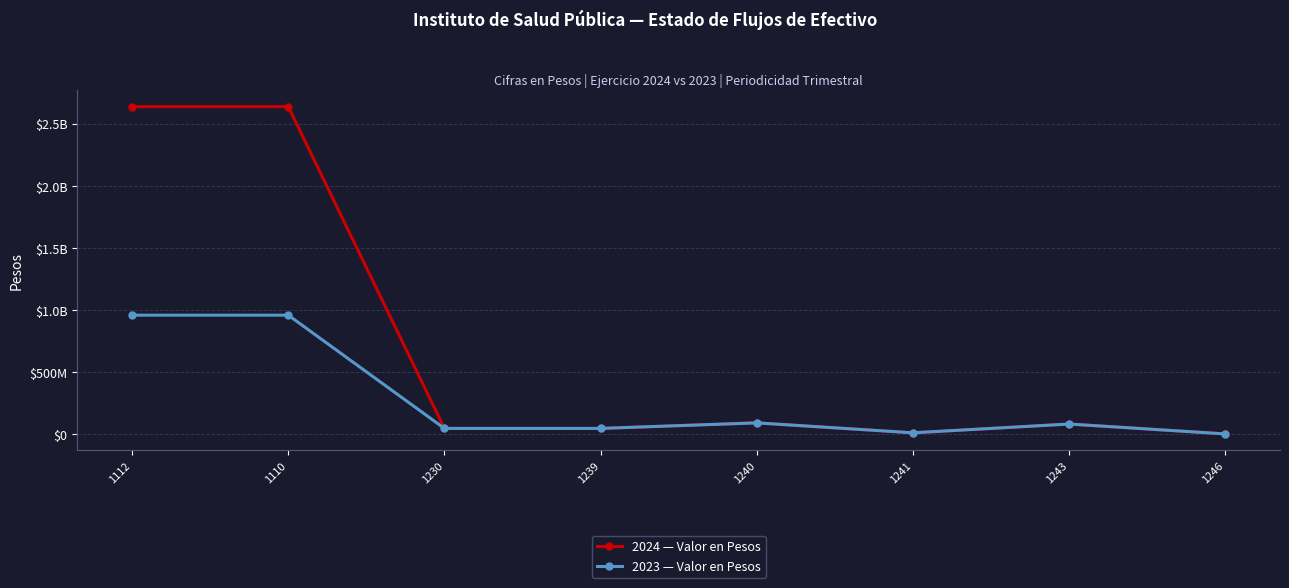

Does the chart have visible grid lines?

Yes